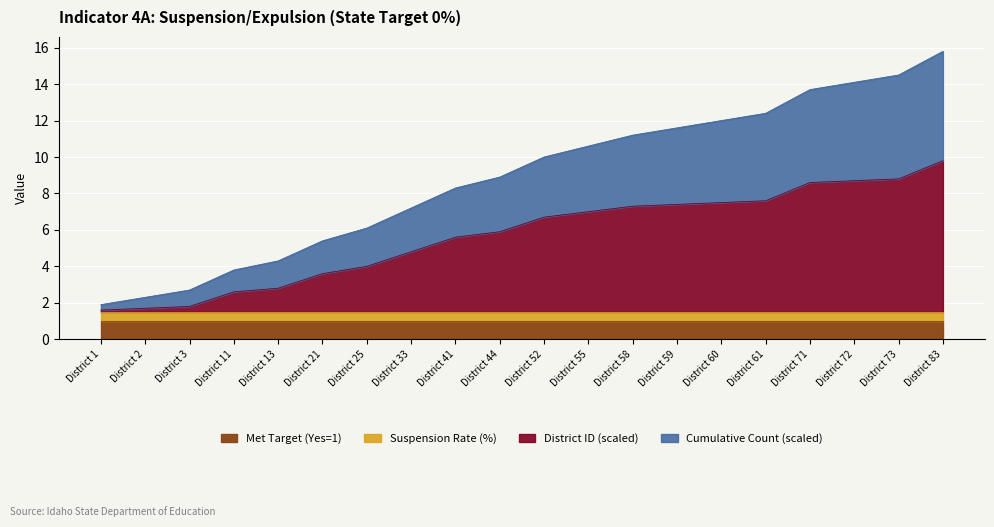

The Cumulative Count series shows 20.6 at District 61. True or false?

False